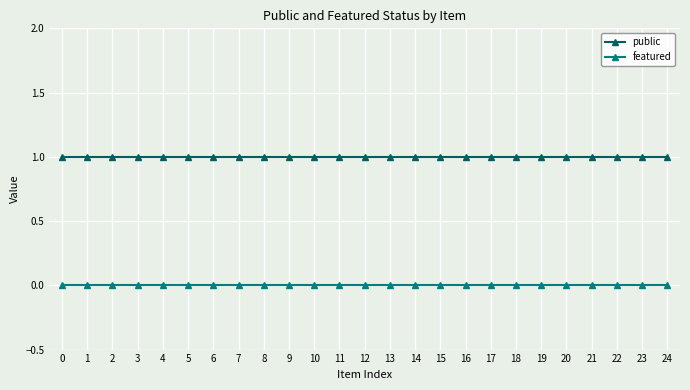

What is the value of the public point at the 9th from the left?

1